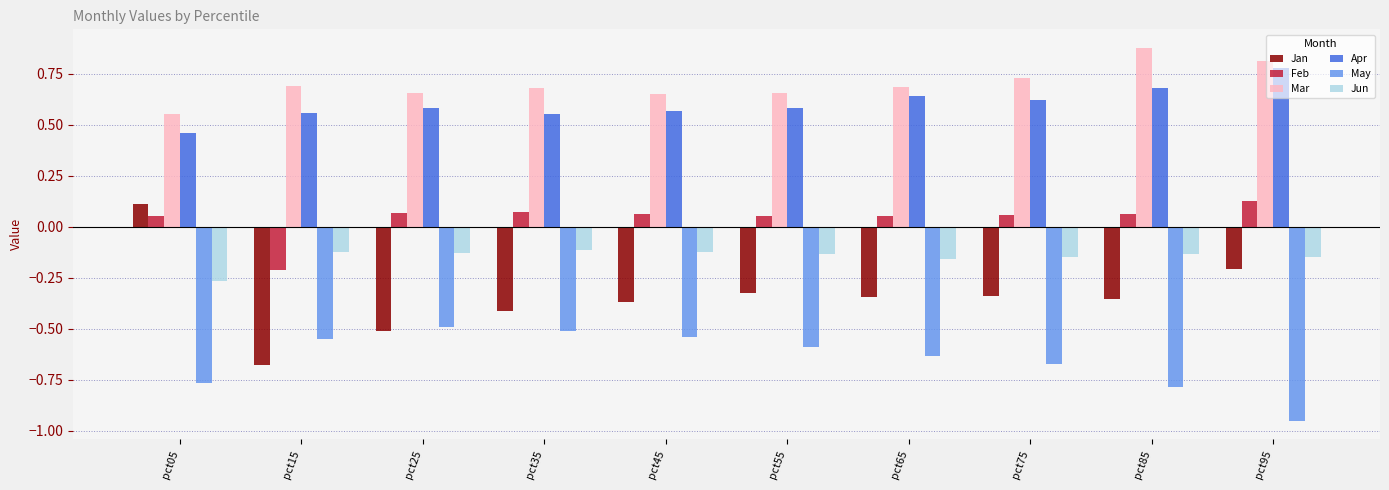

What is the sum of the May values at pct45 and pct95?

-1.5